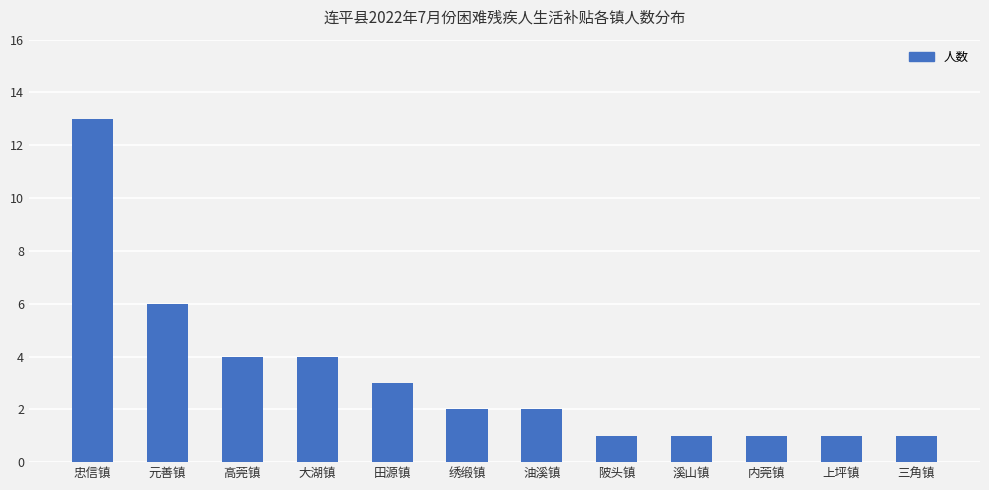

What is the greatest value displayed?

13